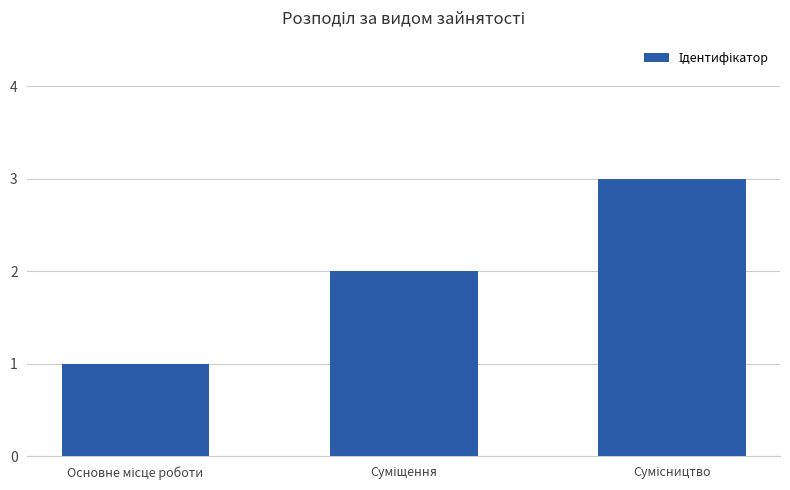

What is the maximum value shown in the chart?

3